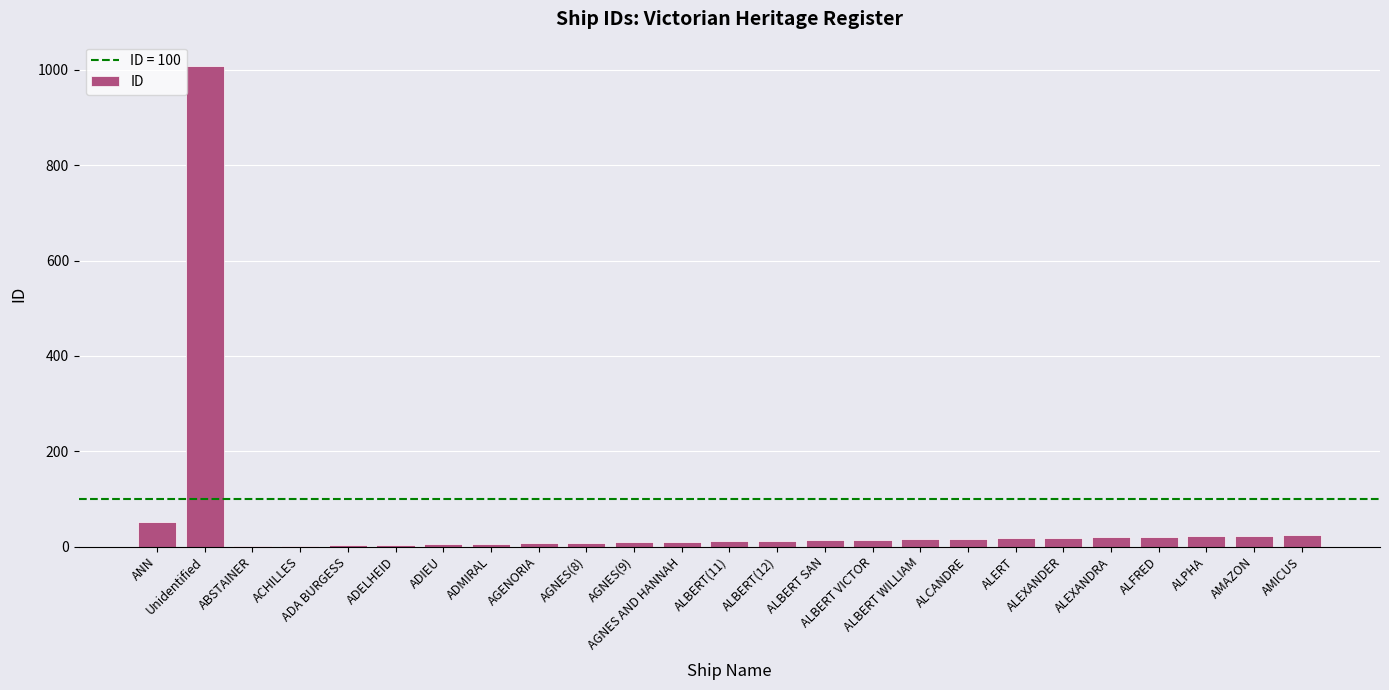

What is the greatest value displayed?

1009